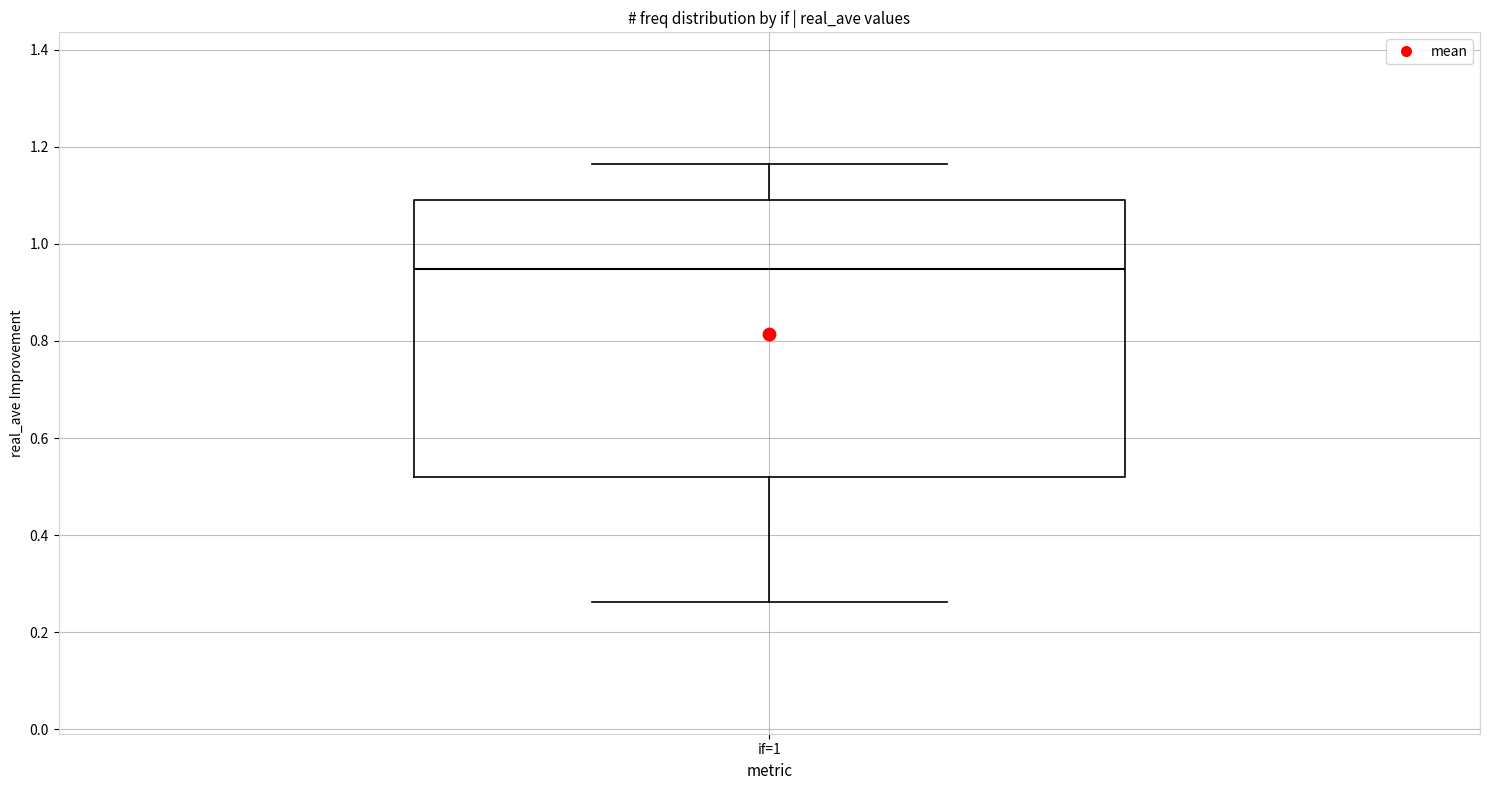

Read this box plot against the y-axis: the position of the median line, the range covered by the box, and the ends of both whiskers. The values are not printed on the chart, so give them approximately, as read against the axis.

median 0.94, box 0.52 to 1.10, whiskers 0.26 to 1.16